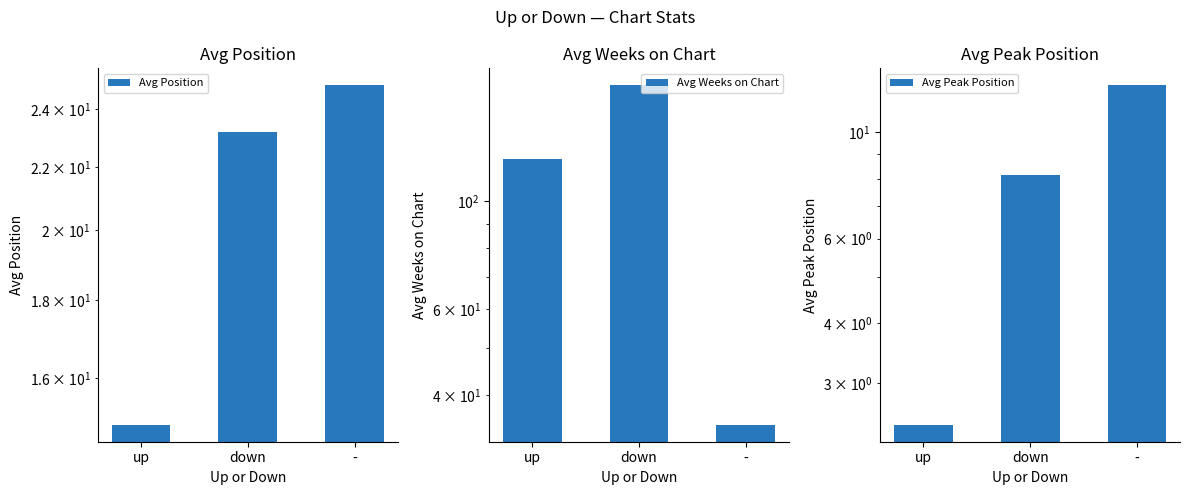

What position from the left is up?

1